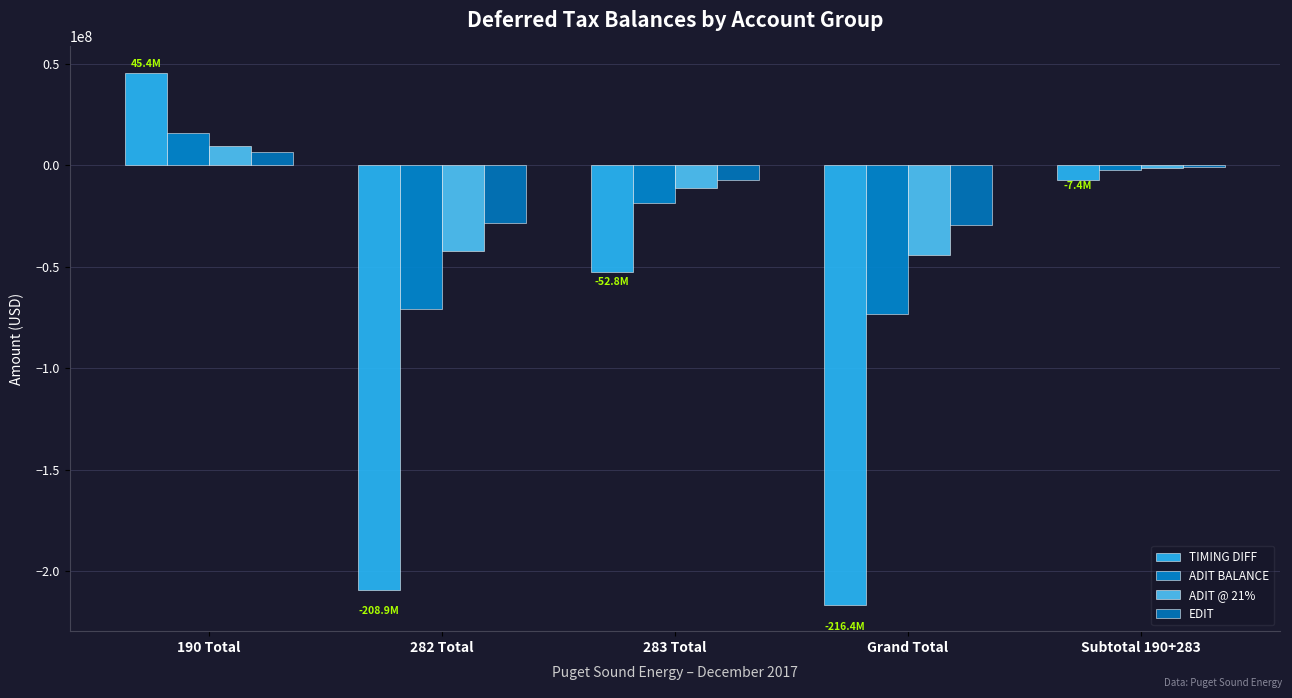

At which label is ADIT @ 21% closest to -17253905?

283 Total